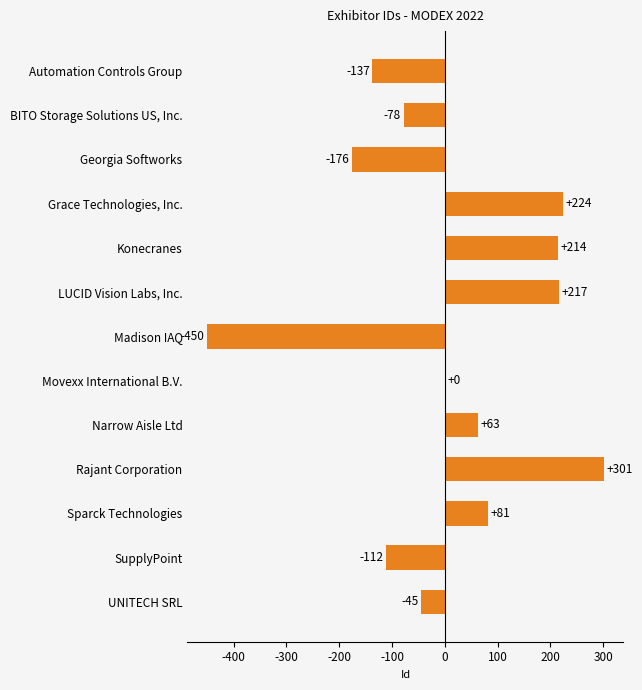

How many distinct data groups are displayed?

1